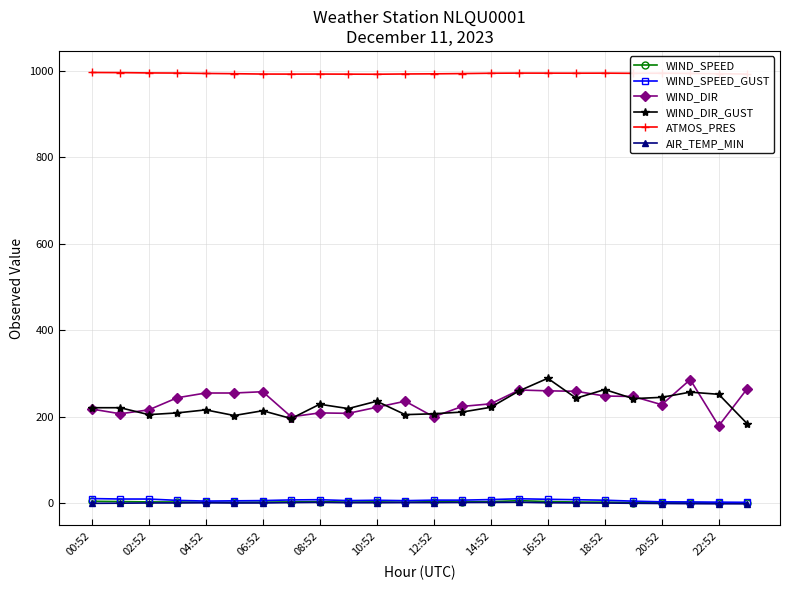

Count the number of categories in the chart.

24